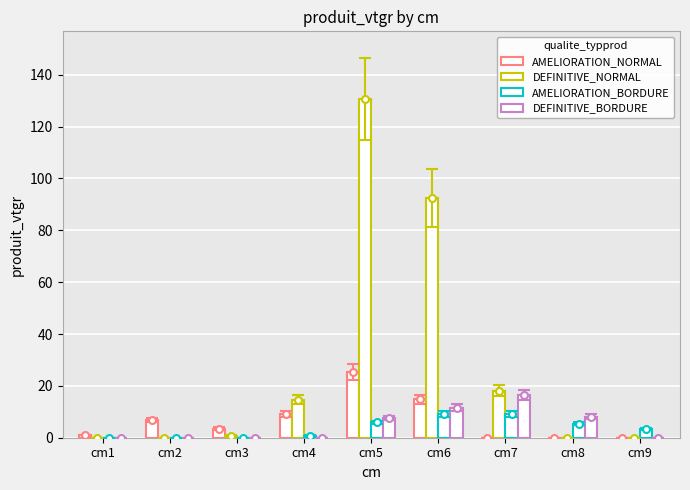

At how many categories does at least one series exceed 125?

1